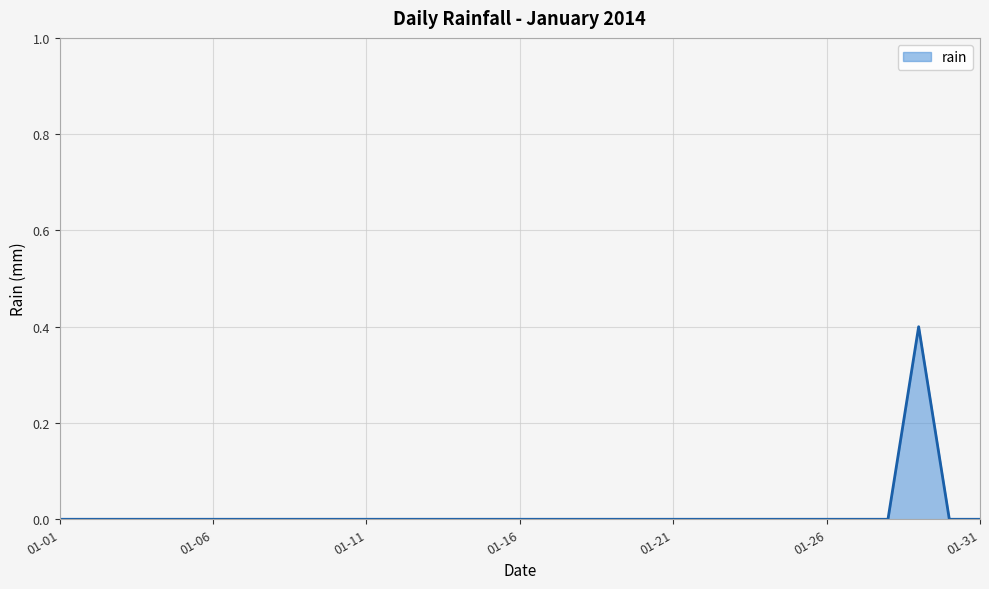

What is the difference between the maximum and minimum values?

0.4